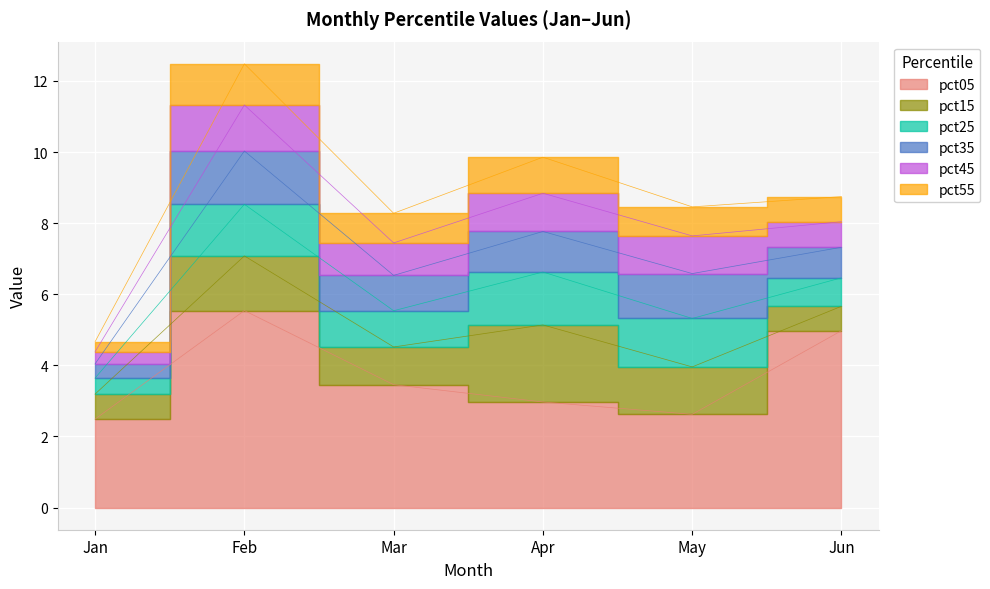

Count the number of data series in this chart.

6